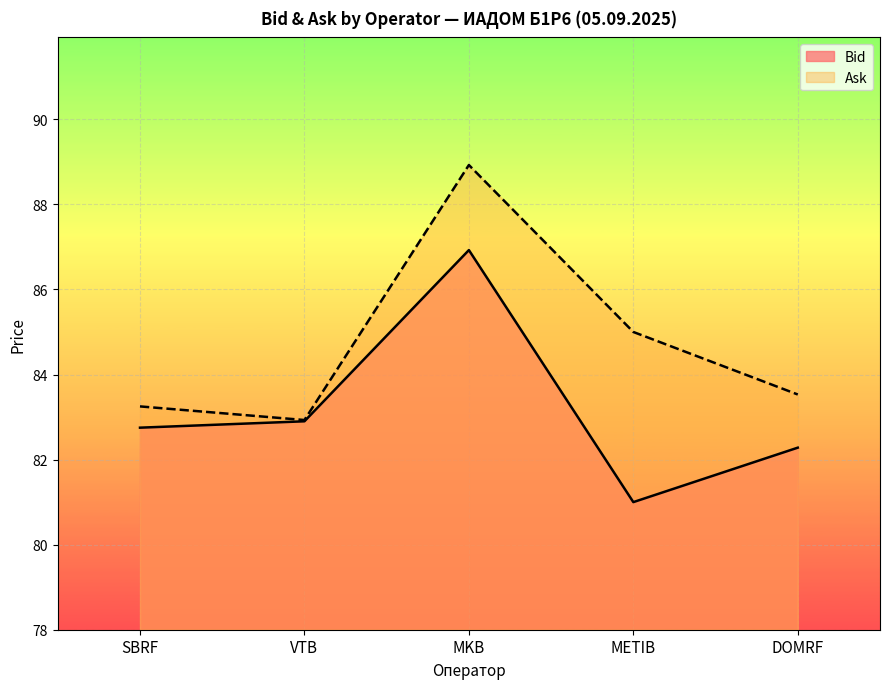

Which series changed the most between SBRF and MKB?

Ask